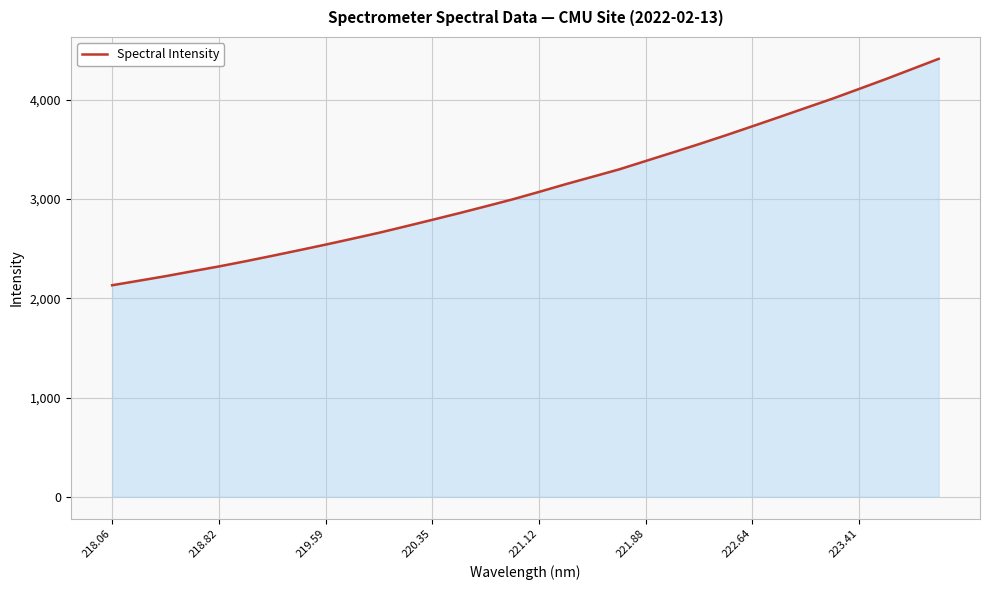

What is the average value?

3120.3